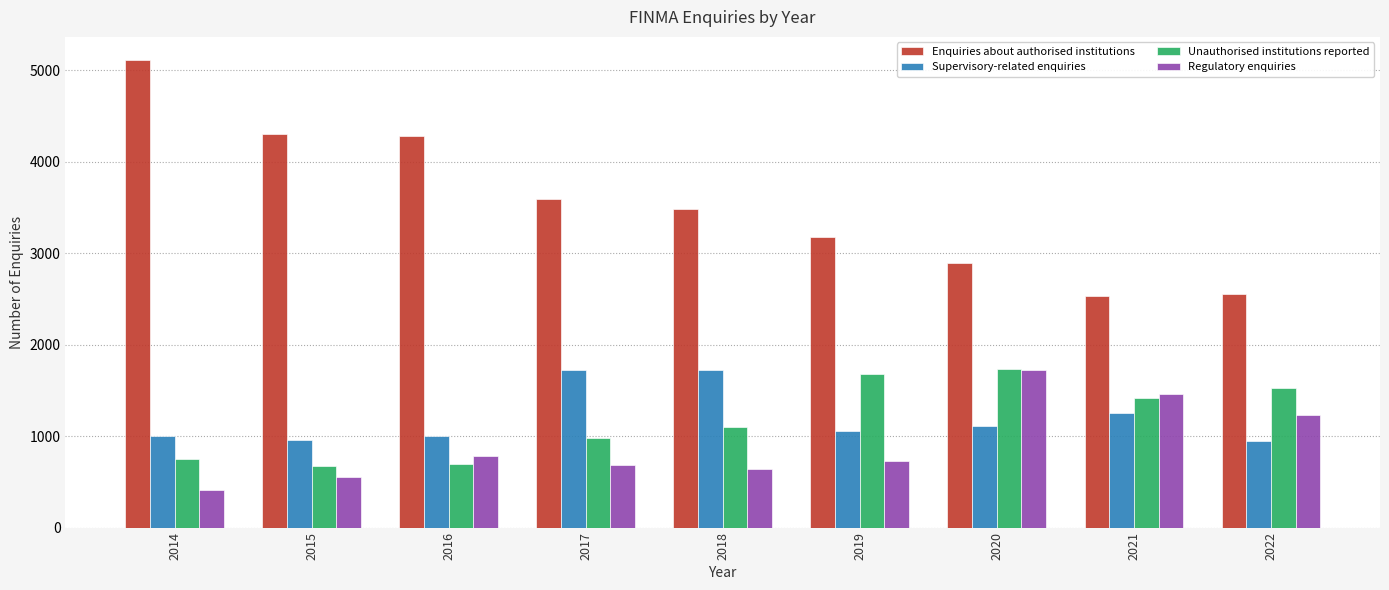

What is the approximate value of Enquiries about authorised institutions at 2022, to the nearest 100?

2600